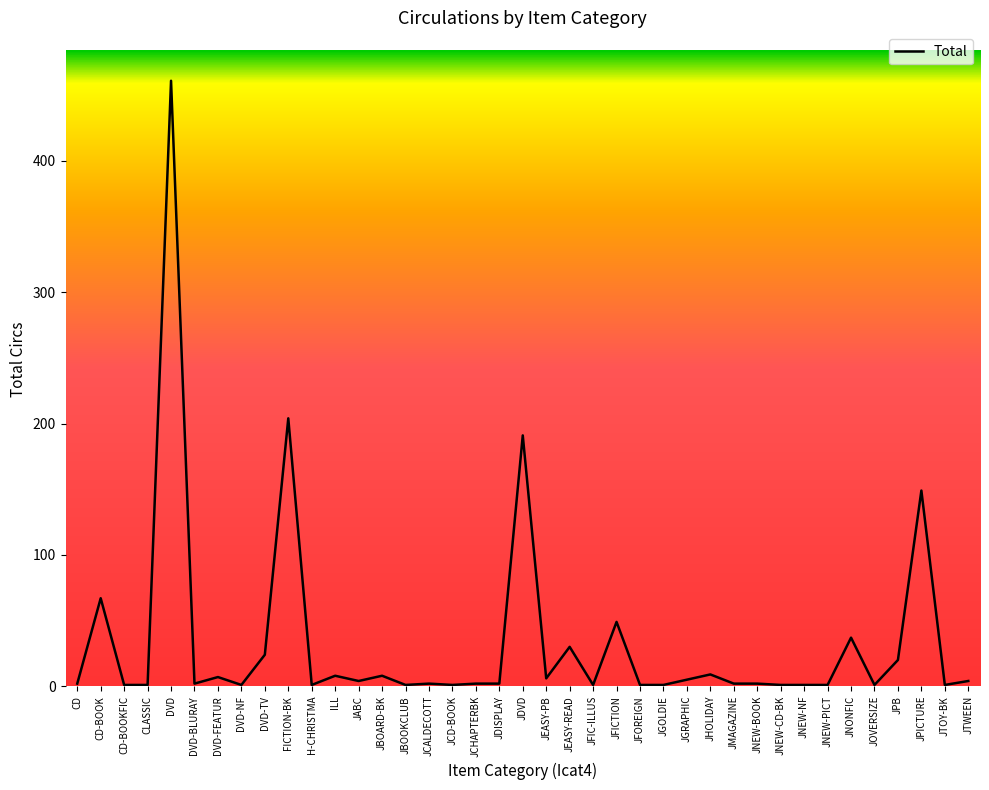

What is the difference between the maximum and second lowest values?

460